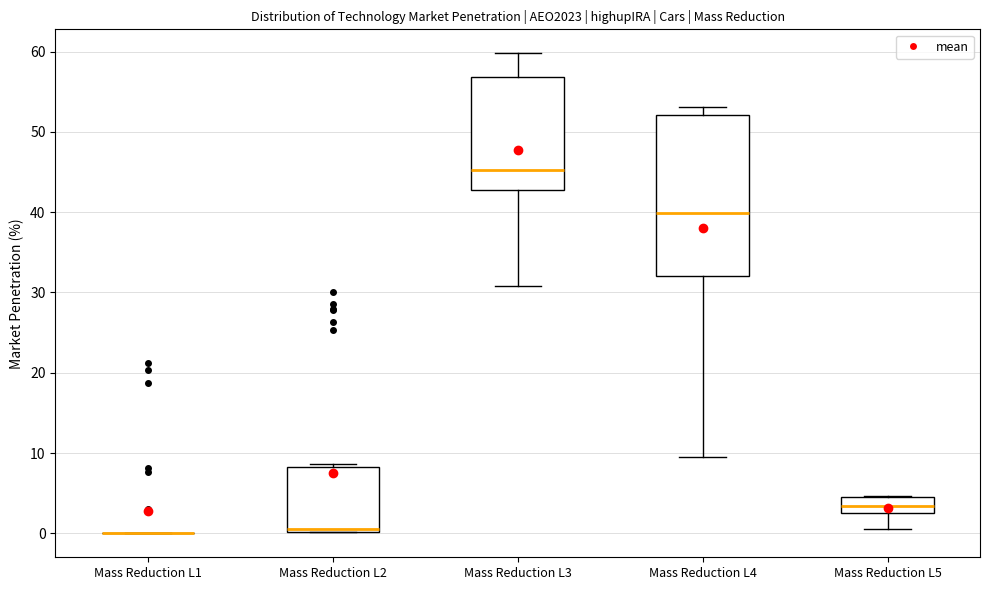

Comparing the boxes themselves (not the whiskers), which one is the tallest?

Mass Reduction L4